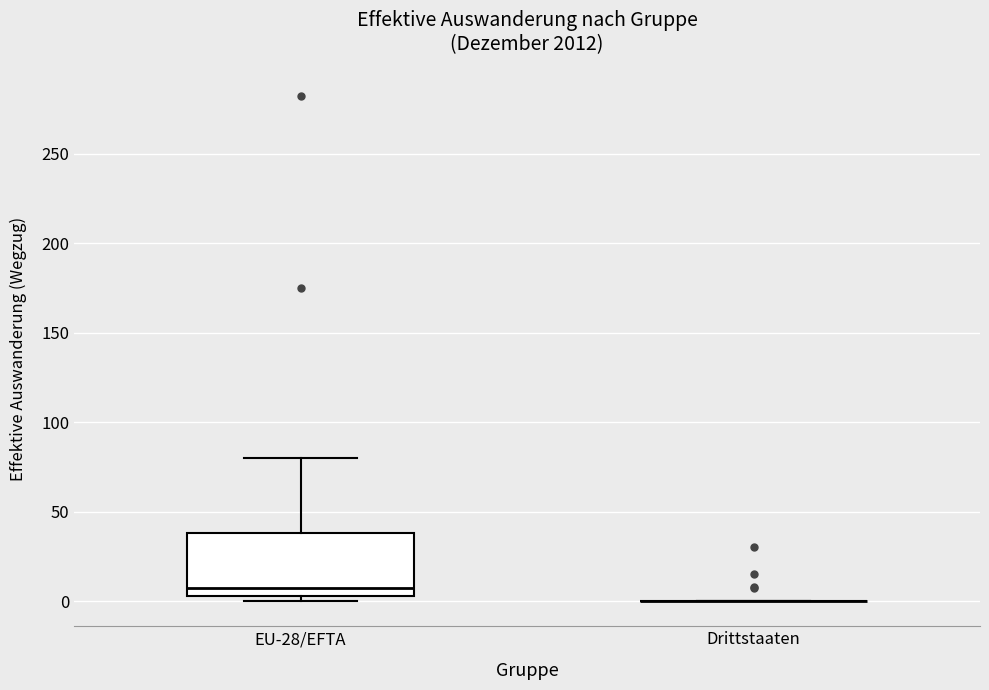

Reading left to right, transcribe this box plot: for each box, give where its median line is, the range the box spans, and where its two whiskers end, as read against the y-axis. The values are not printed on the chart, so give them approximately, as read against the axis.

EU-28/EFTA: median 5 (just above the box's lower edge), box 5 to 40, whiskers 0 to 80
Drittstaaten: box collapsed to a line at 0, whiskers 0 to 0